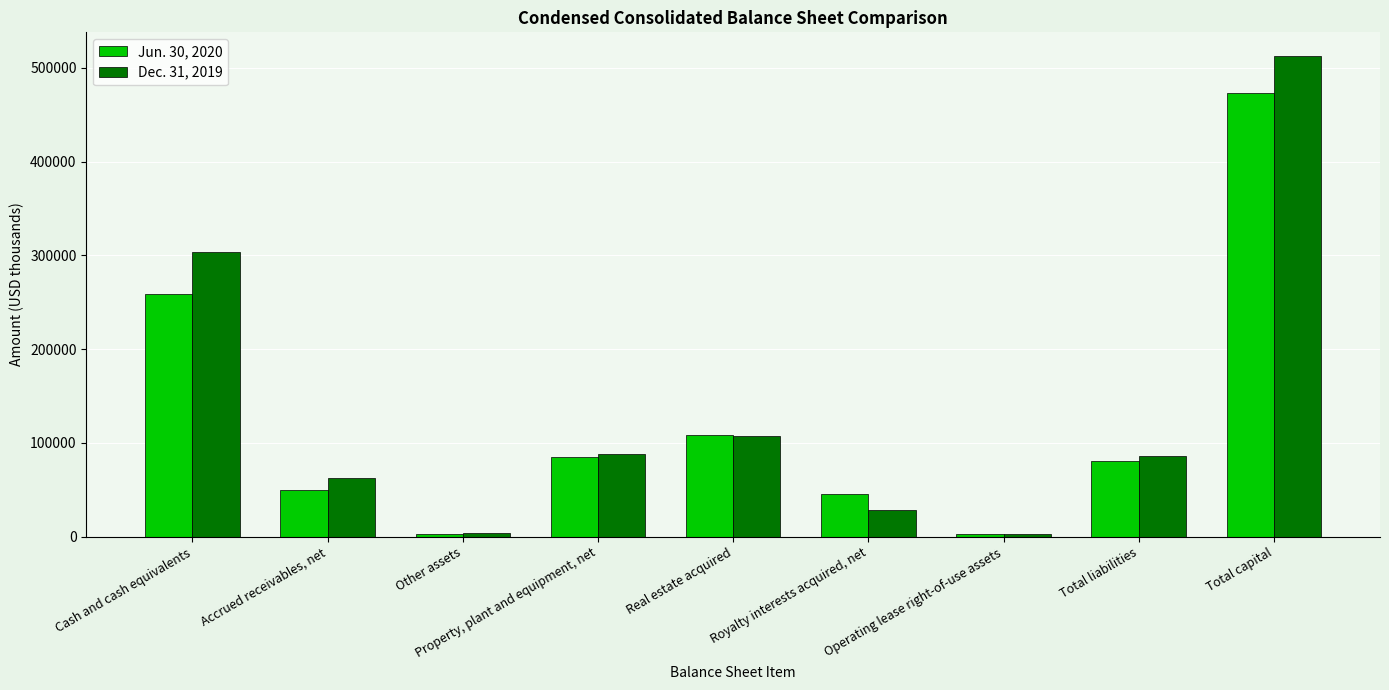

The value of Jun. 30, 2020 at Cash and cash equivalents is 422596. True or false?

False